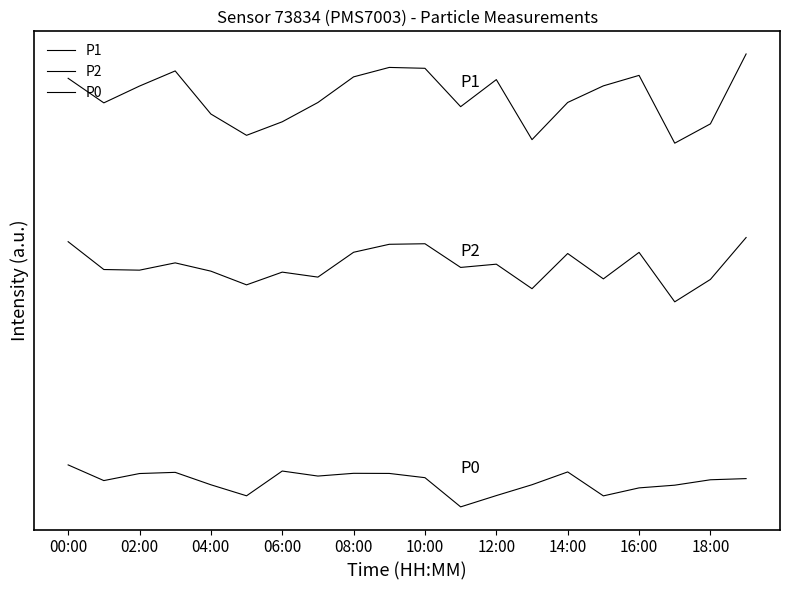

What is the value of the P2 point at the 9th from the left?

51.1